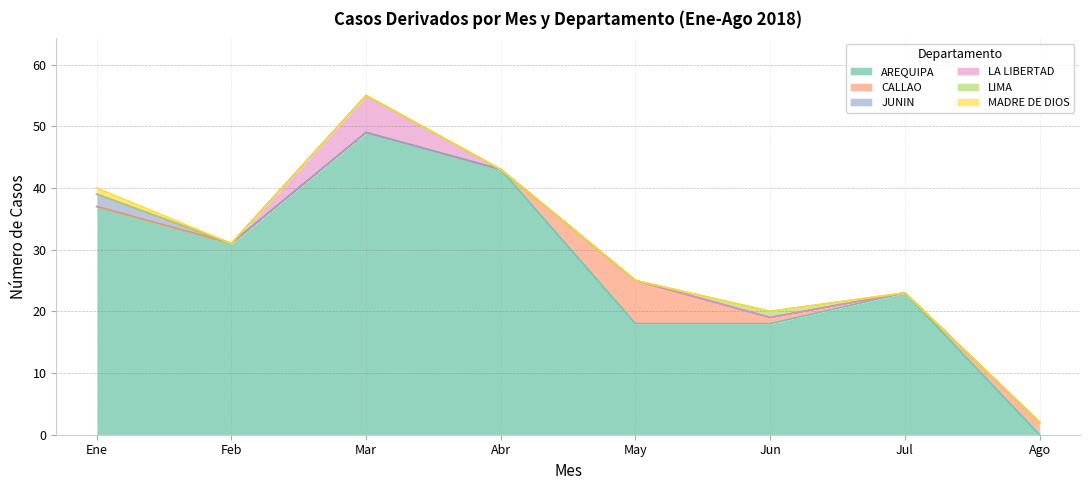

Reading left to right, list all the values displayed in this chart.

AREQUIPA: 37	31	49	43	18	18	23	0
CALLAO: 0	0	0	0	7	1	0	2
JUNIN: 2	0	0	0	0	0	0	0
LA LIBERTAD: 0	0	6	0	0	0	0	0
LIMA: 0	0	0	0	0	1	0	0
MADRE DE DIOS: 1	0	0	0	0	0	0	0